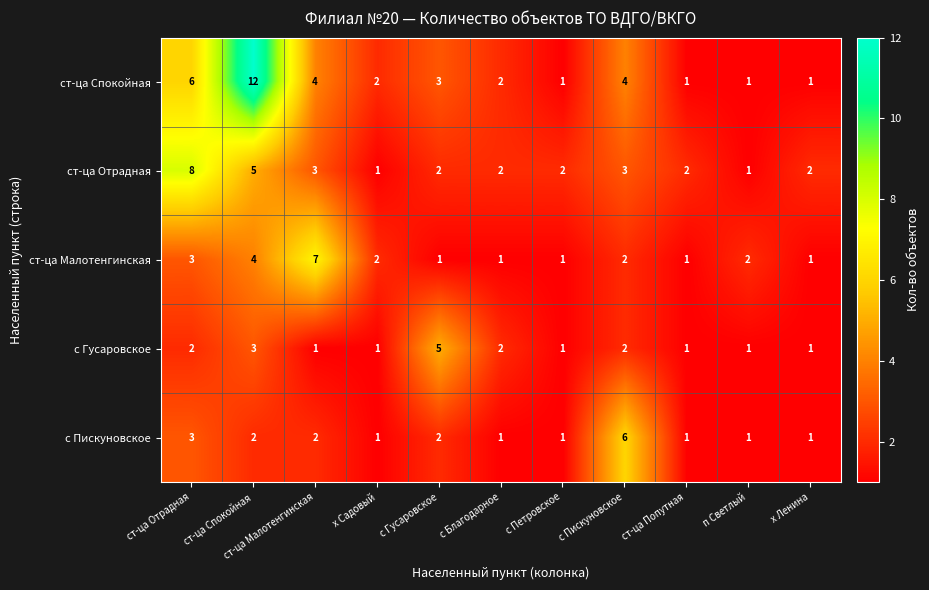

Which series has the widest spread of values?

ст-ца Спокойная